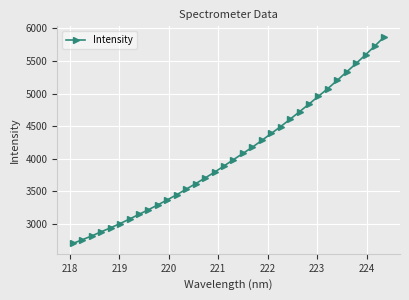

What is the difference between the maximum and second lowest values?

3108.5